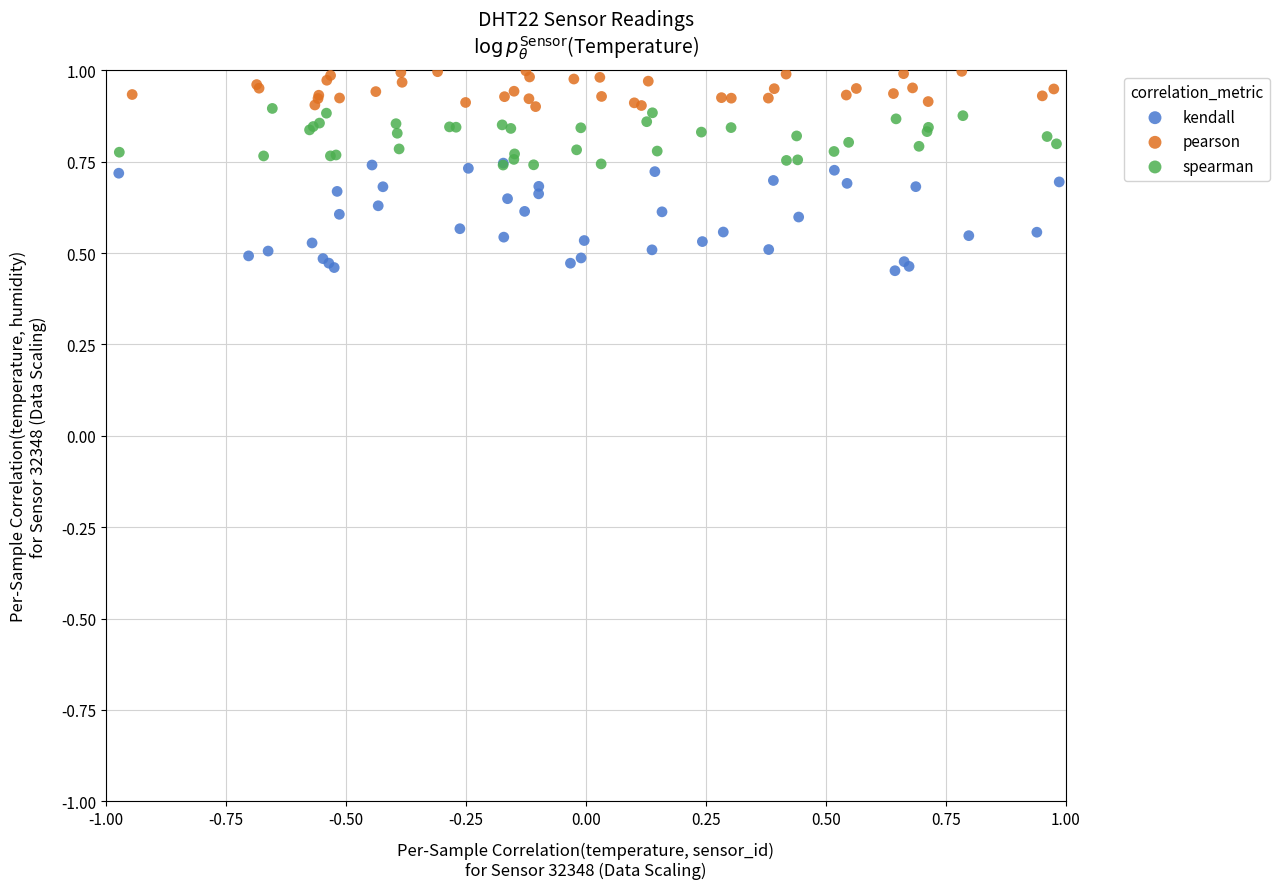

Which series contains the highest Y value?

pearson